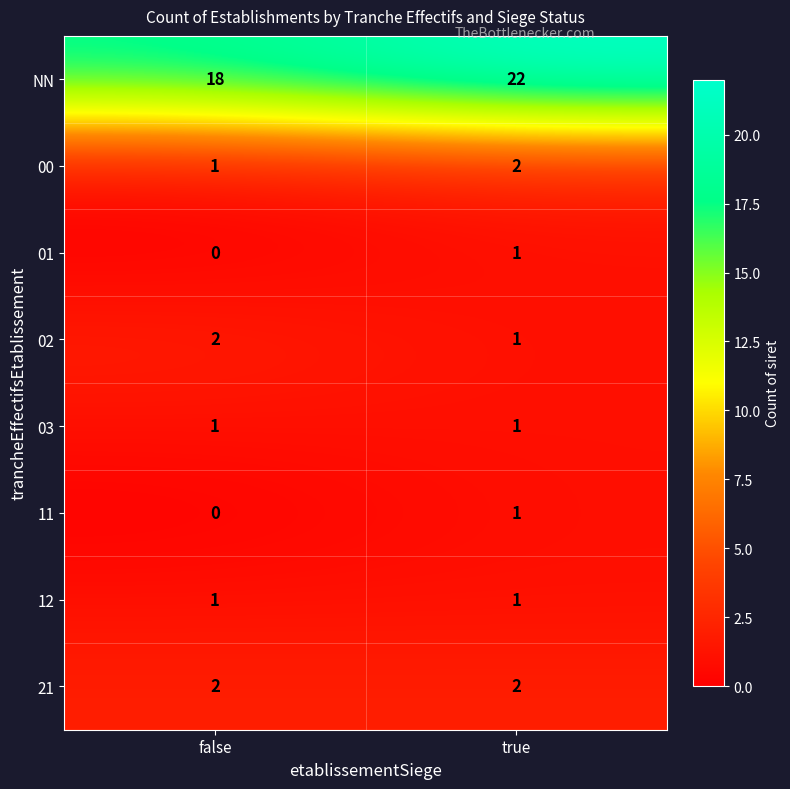

How many distinct data groups are displayed?

8